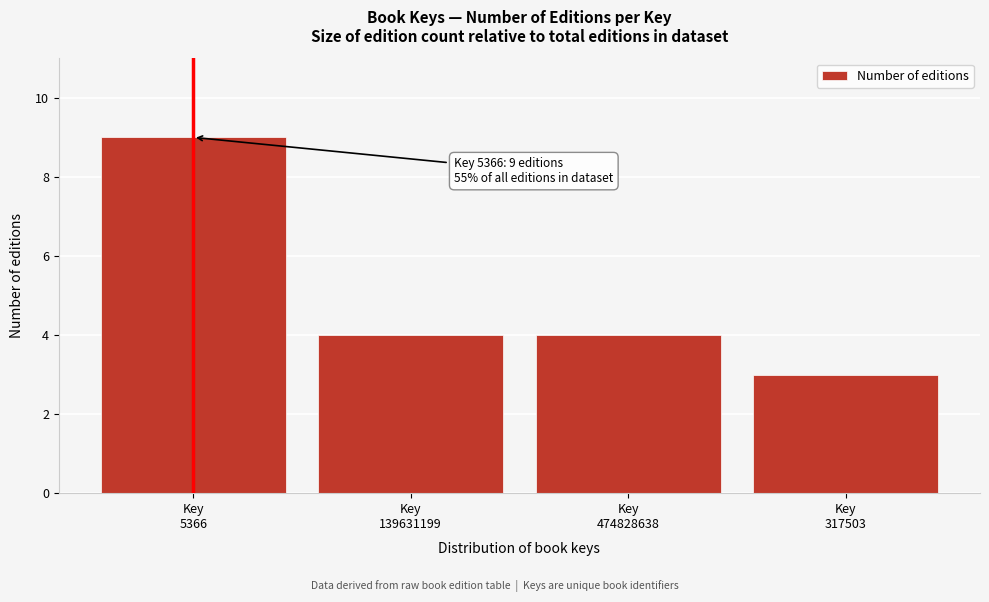

Reading right to left, list all the values displayed in this chart.

3	4	4	9